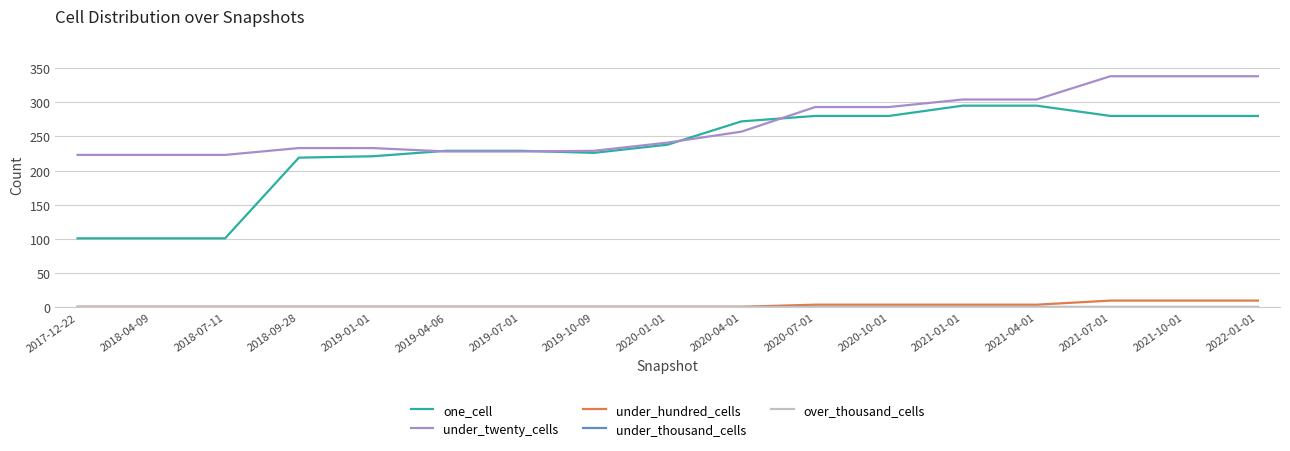

Does the chart have visible grid lines?

Yes